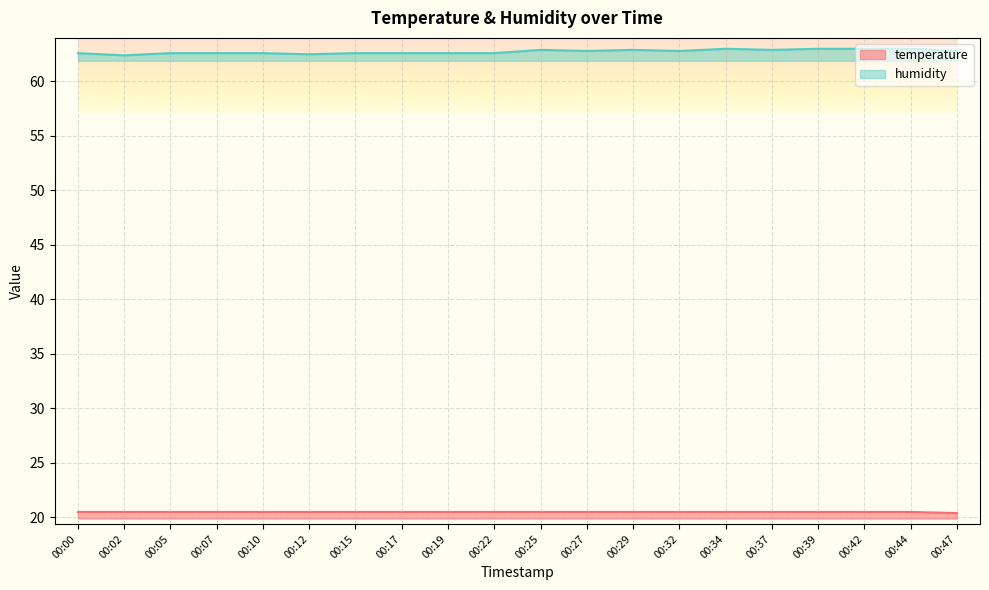

What is the difference between the temperature values at 00:47 and 00:37?

0.1